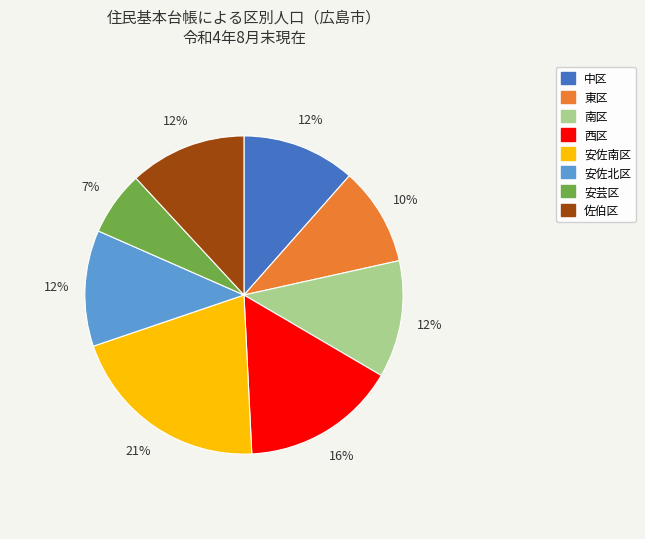

To the nearest percent, what is the average slice percentage?

12%